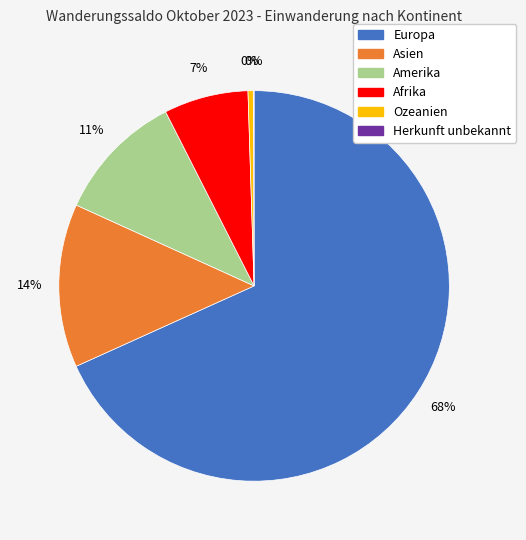

Is it true that Europa is 68% of the pie?

True